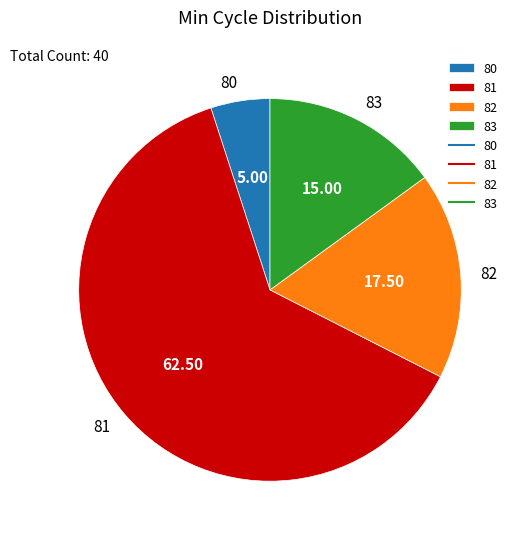

What is the ratio of the value at 81 to the value at 80?

12.5